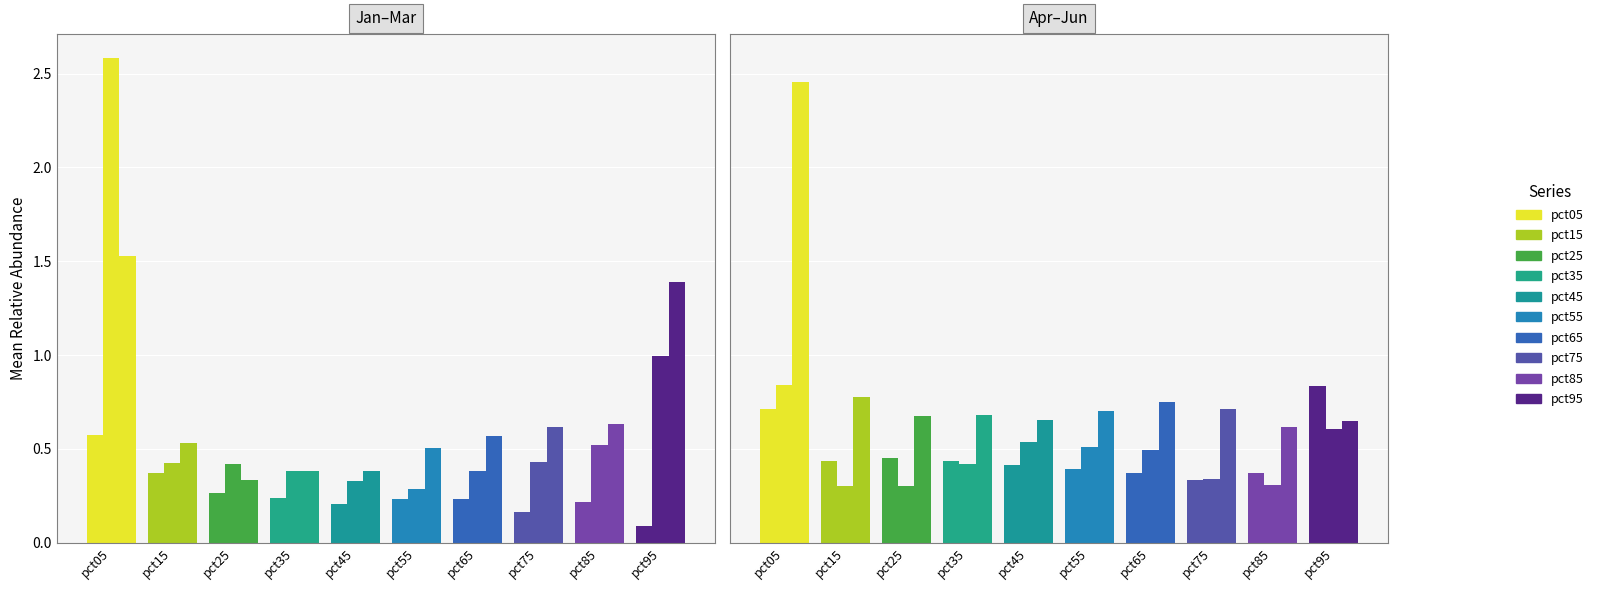

At how many categories does at least one series exceed 1?

2